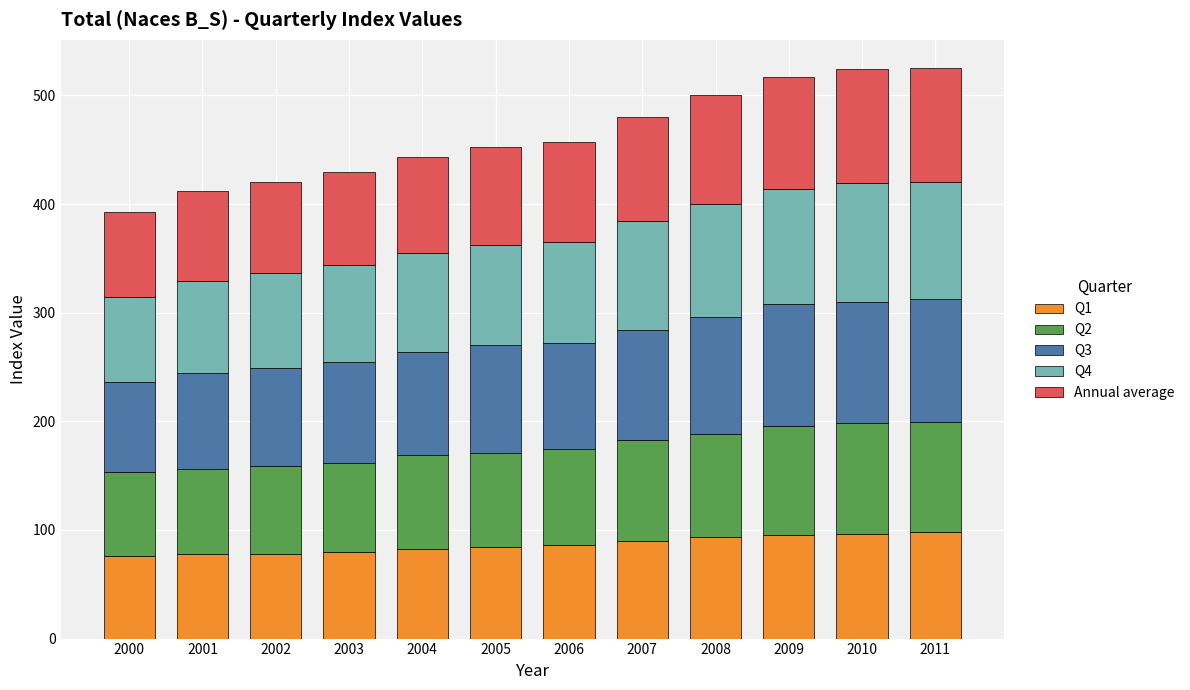

The Q1 series shows 98.5 at 2011. True or false?

True